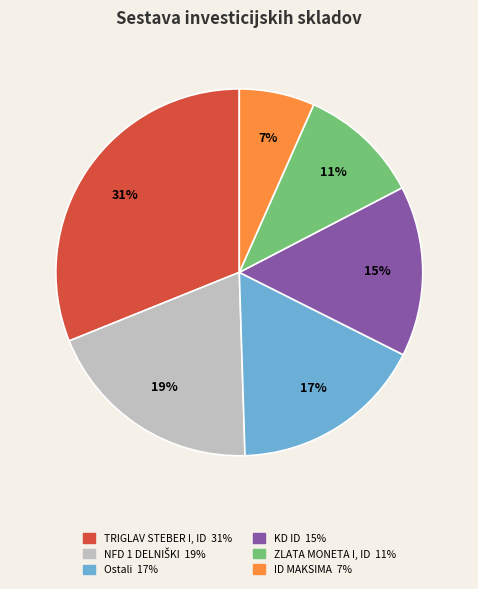

To the nearest percent, what is the average slice percentage?

17%